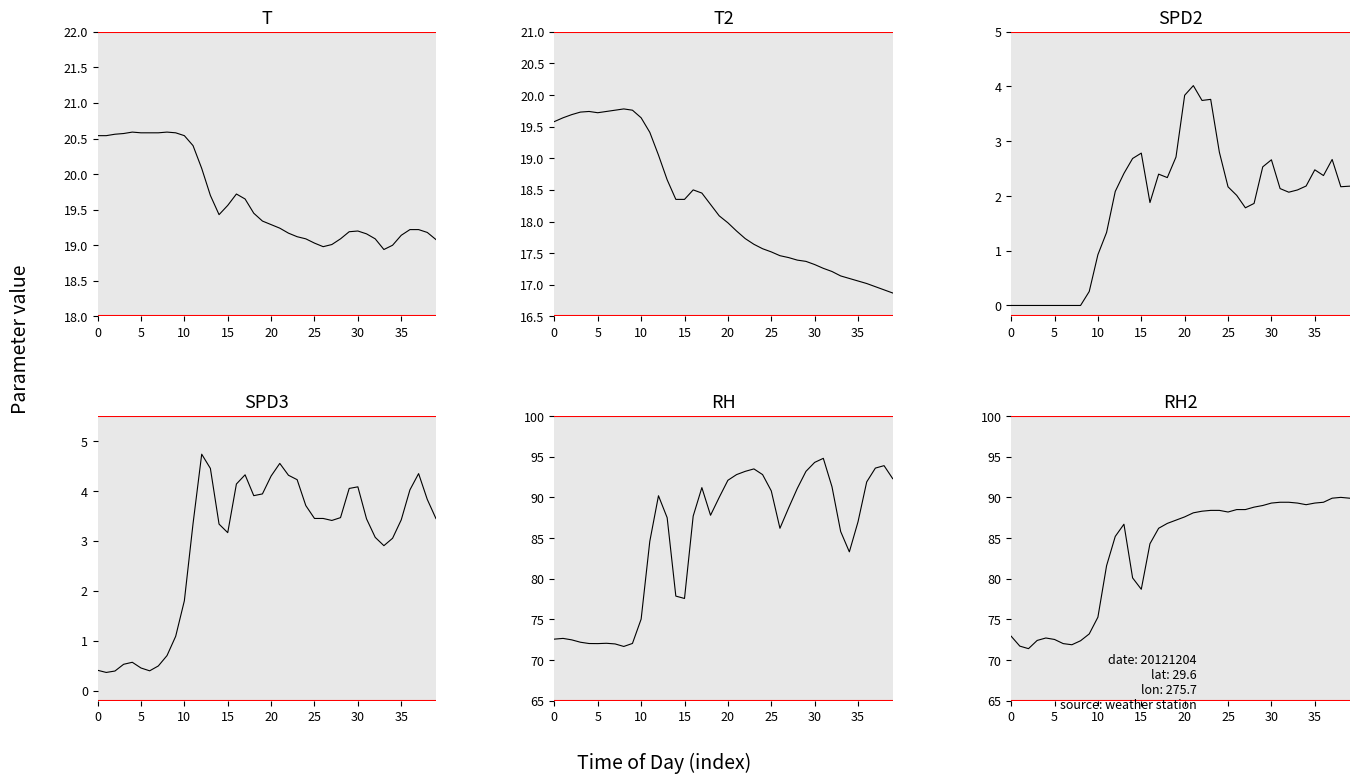

Is the value of T at 11 greater than the value of SPD3 at 12?

Yes